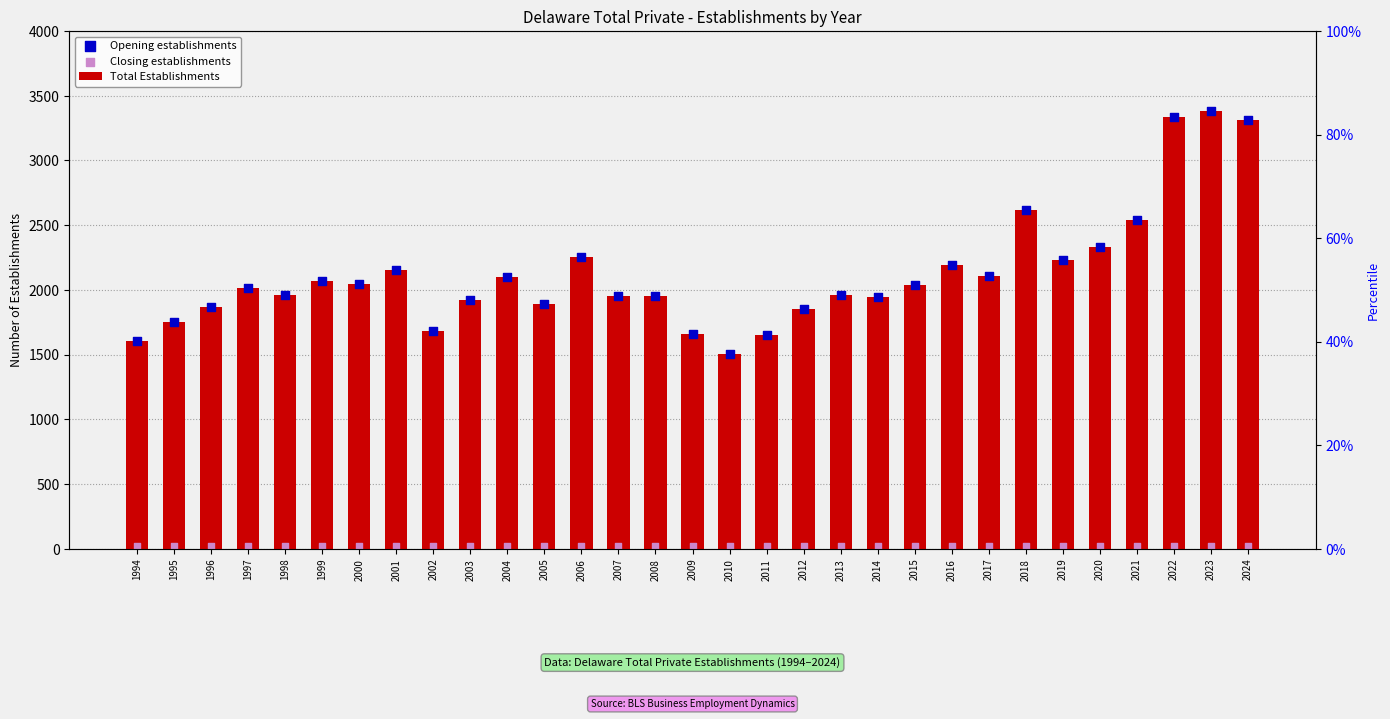

At which category is the sum across all series the highest?

2023